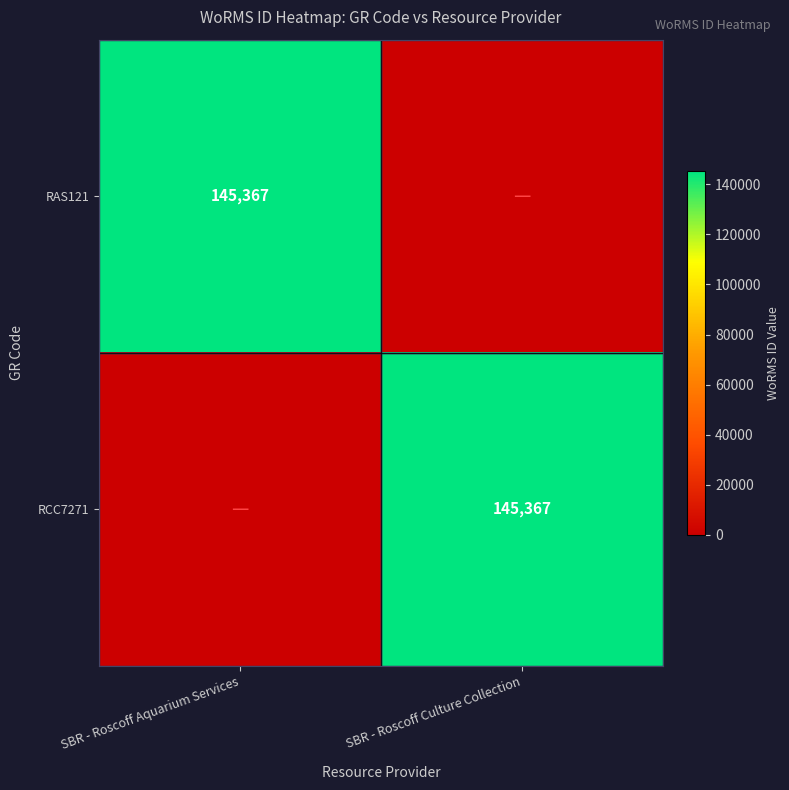

The value of RAS121 at SBR - Roscoff Aquarium Services is 145367. True or false?

True